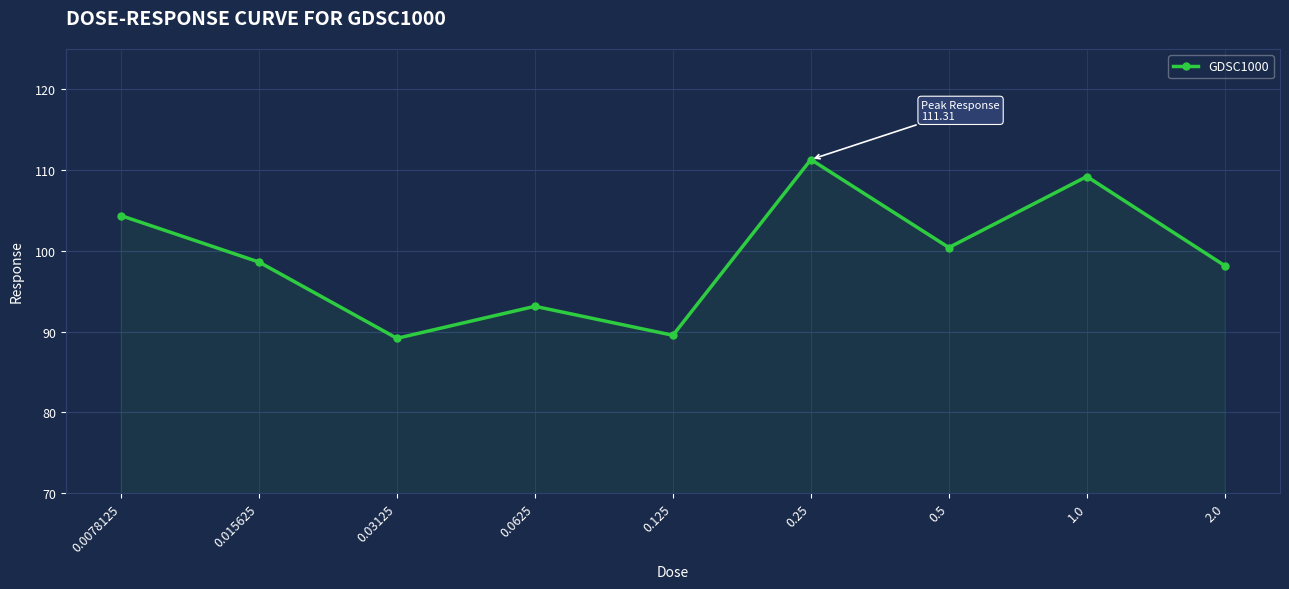

Reading left to right, transcribe all the data shown in this chart.

0.0078125=104.4	0.015625=98.6	0.03125=89.2	0.0625=93.1	0.125=89.5	0.25=111.3	0.5=100.4	1.0=109.2	2.0=98.2